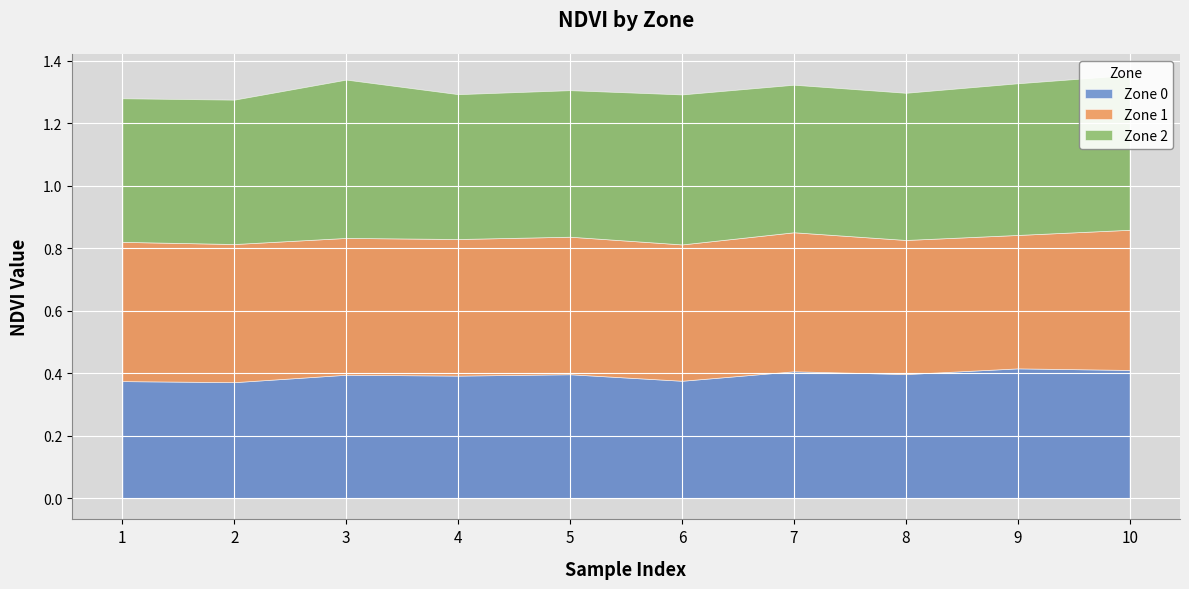

What is the sum of the Zone 0 values at 3 and 10?

0.8